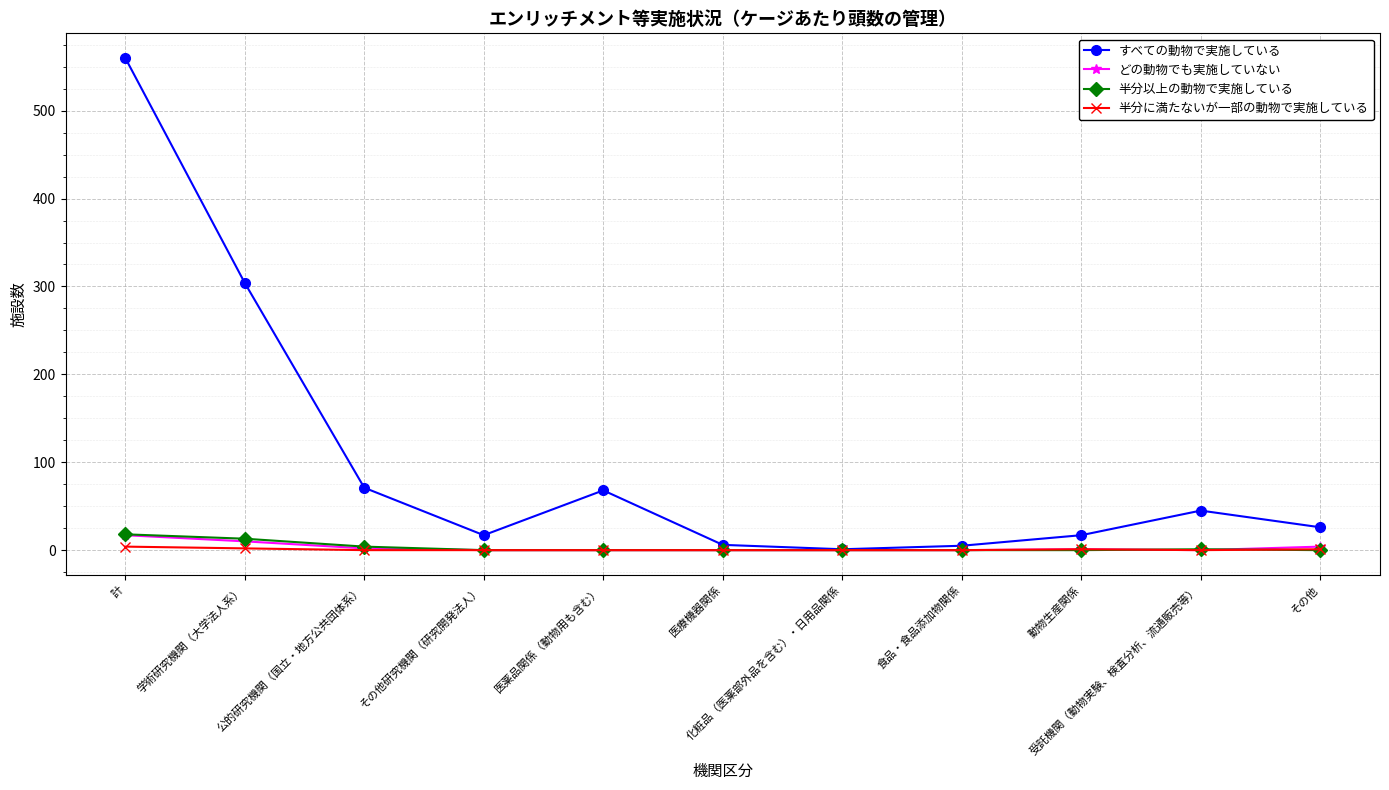

Which series has the widest spread of values?

すべての動物で実施している